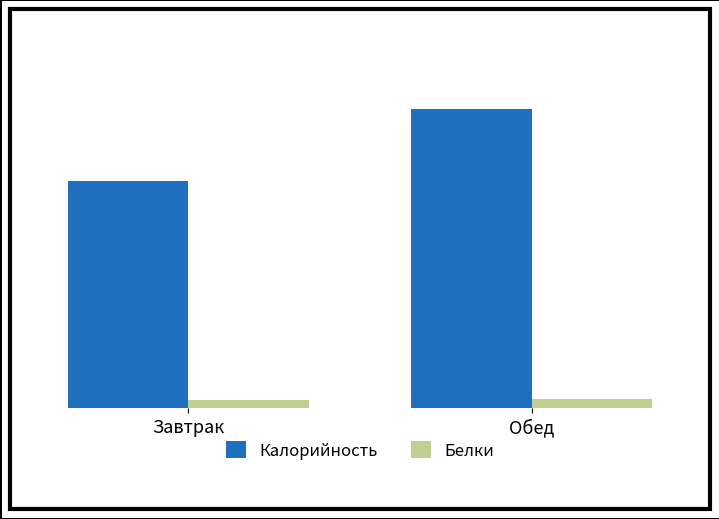

Are the bars horizontal?

No